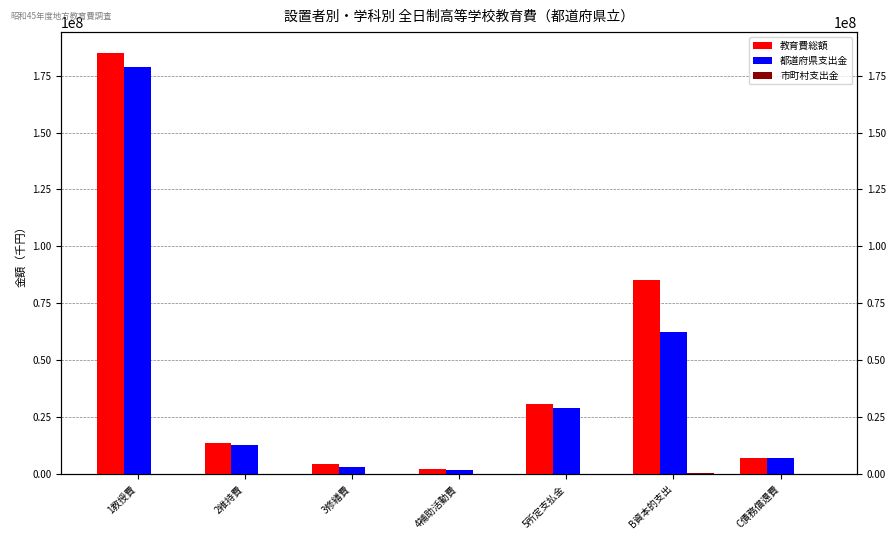

What is the maximum value for 市町村支出金?

385933